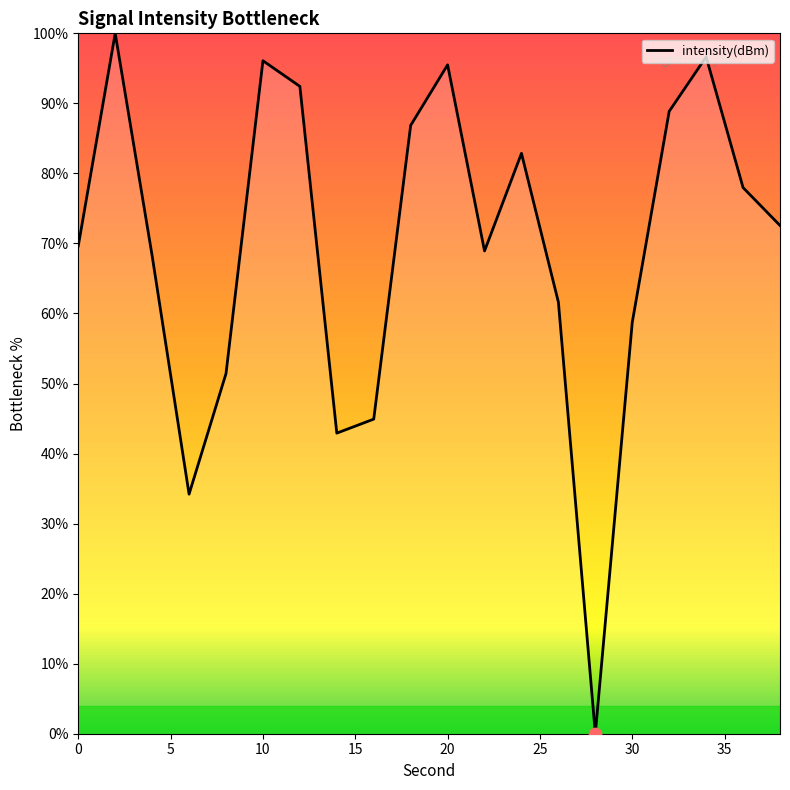

What is the maximum value shown in the chart?

100.0